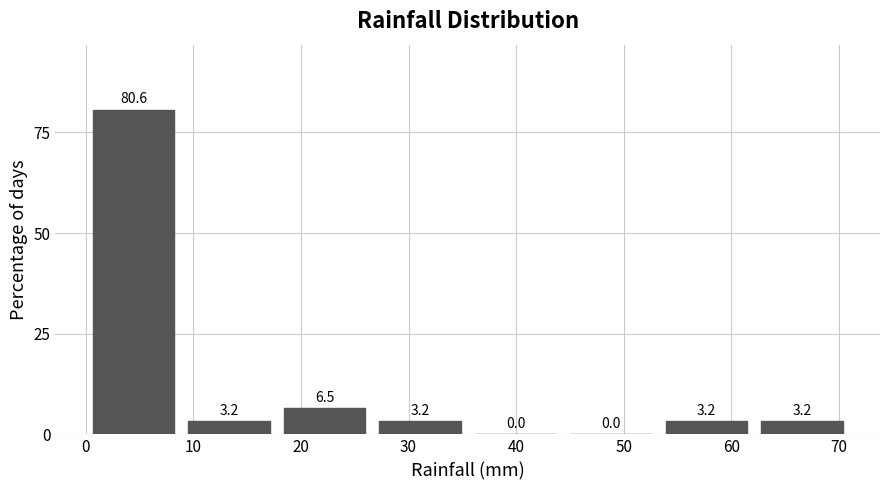

How tall is the bar that spans 27 to 36 on the x-axis? The bar edges are not printed on the chart, so give them approximately, as read against the axis.

3.2